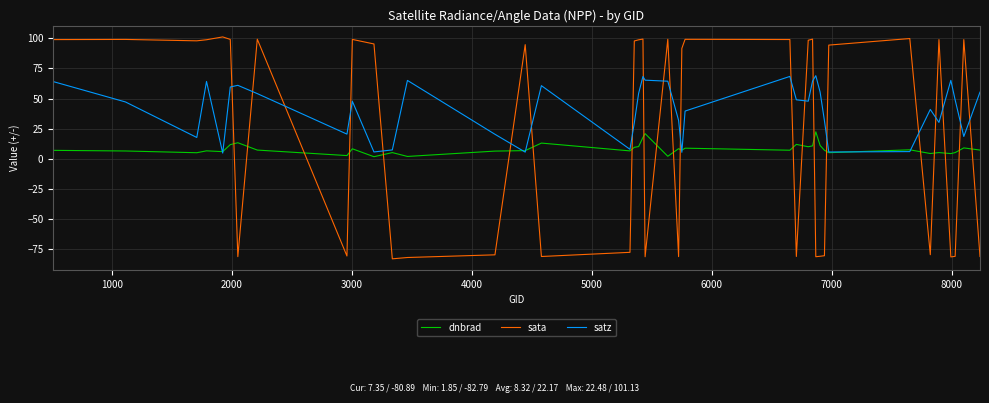

List the series in order of their peak value, highest first.

sata, satz, dnbrad